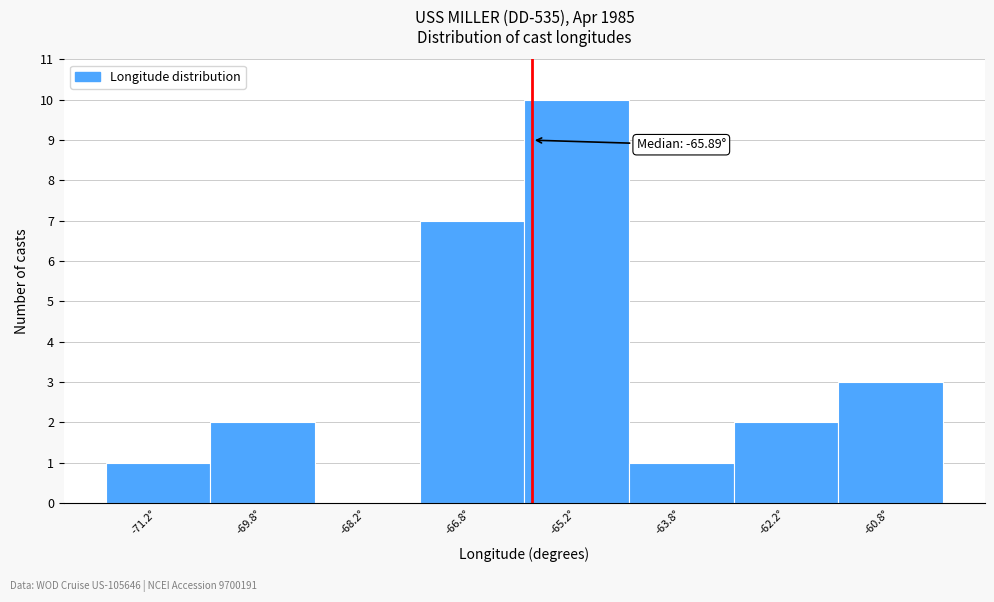

Over which range of the x-axis is the bar tallest?

-66.0 to -64.5